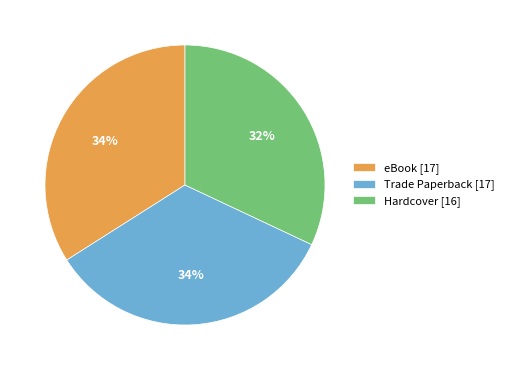

What percentage is the Hardcover [16] slice, to the nearest percent?

32%